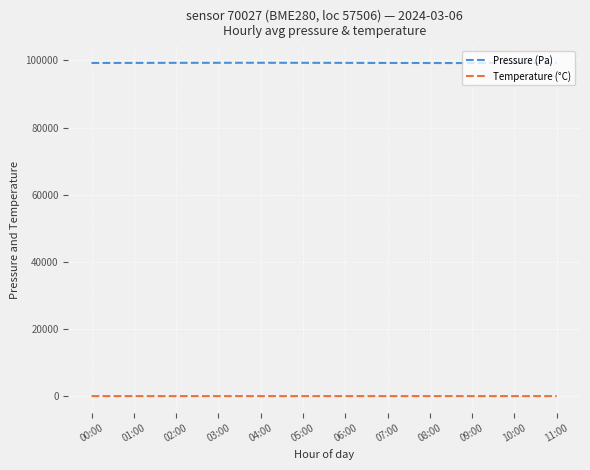

What is the difference between the highest and lowest values at 08:00?

99245.6